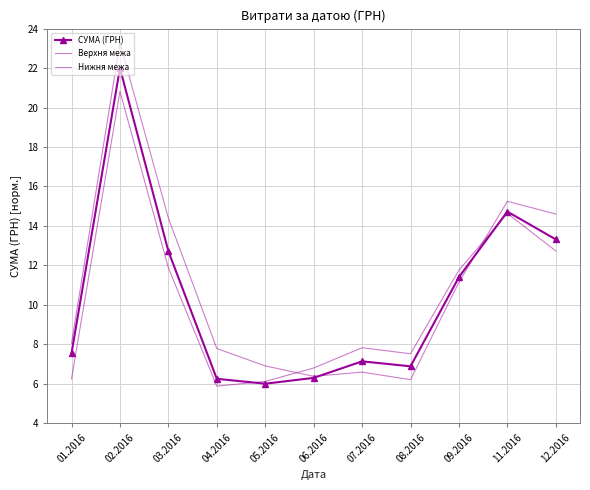

Does the chart have visible grid lines?

Yes